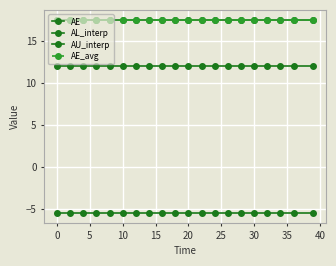

What is the maximum value for AE_avg?

17.5